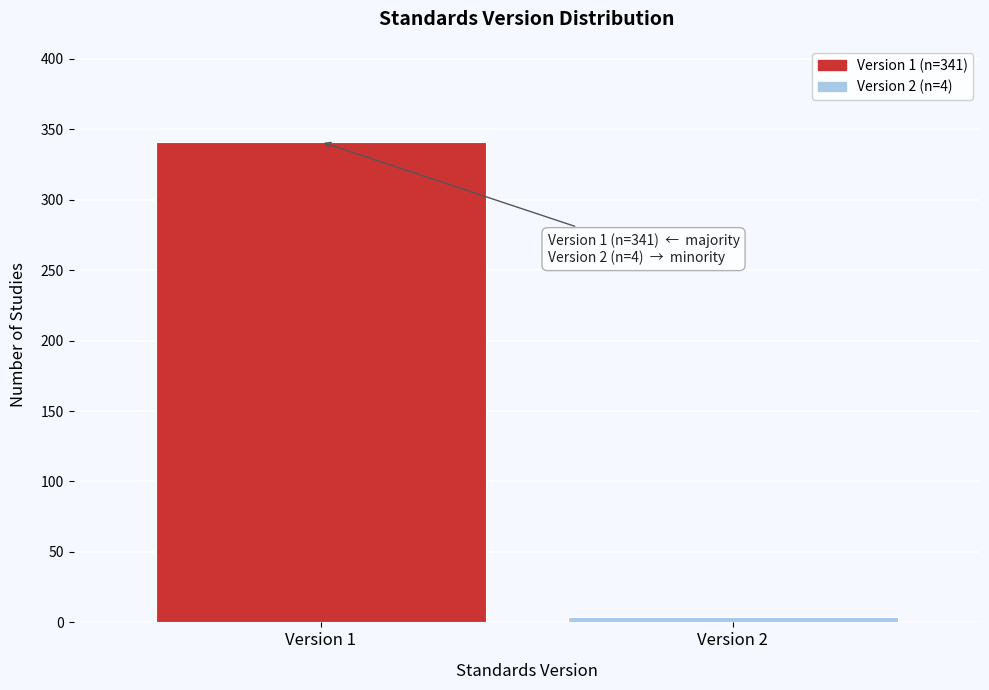

Reading right to left, list all the values displayed in this chart.

Version 2=4	Version 1=341